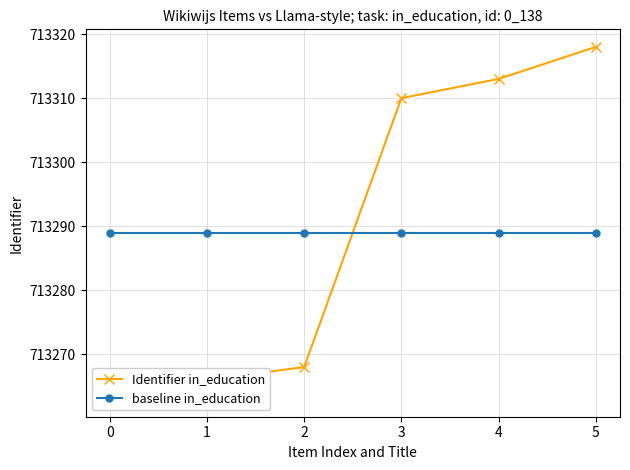

True or false: baseline in_education and Identifier in_education intersect in this chart.

True